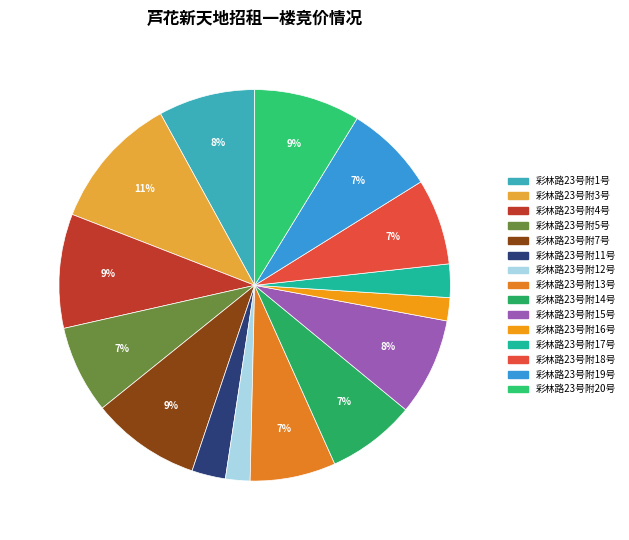

Does any single category account for the majority?

No